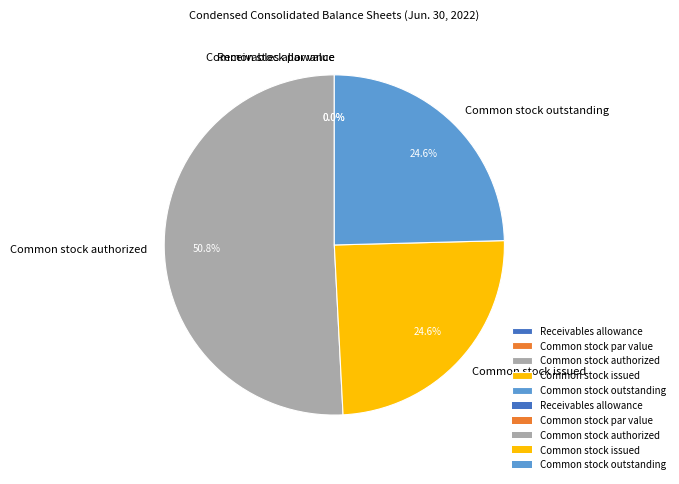

True or false: Common stock issued accounts for 36% of the total.

False